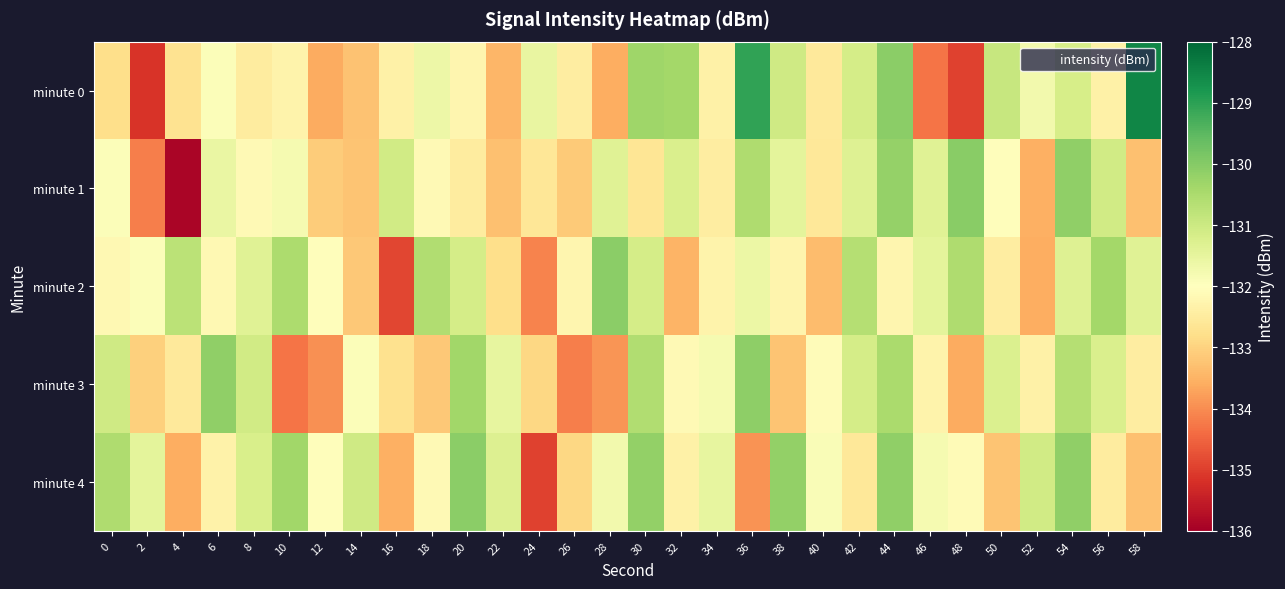

At how many categories does at least one series exceed -135?

30